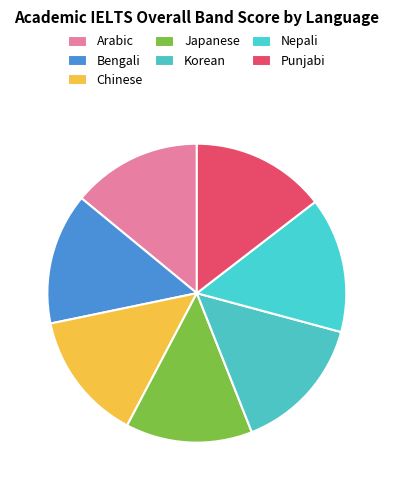

How much of the chart is everything except Bengali?

85.8%